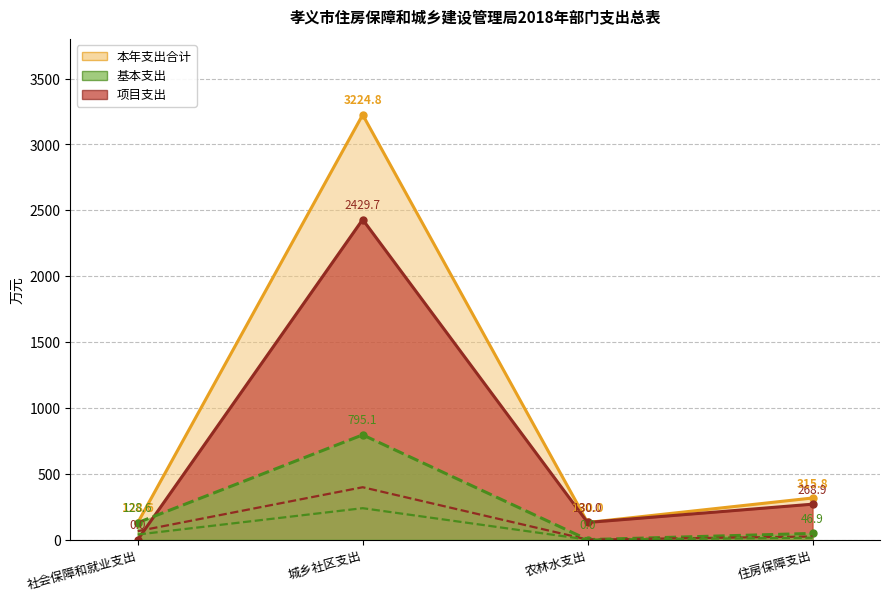

True or false: 本年支出合计 and 项目支出 intersect in this chart.

False